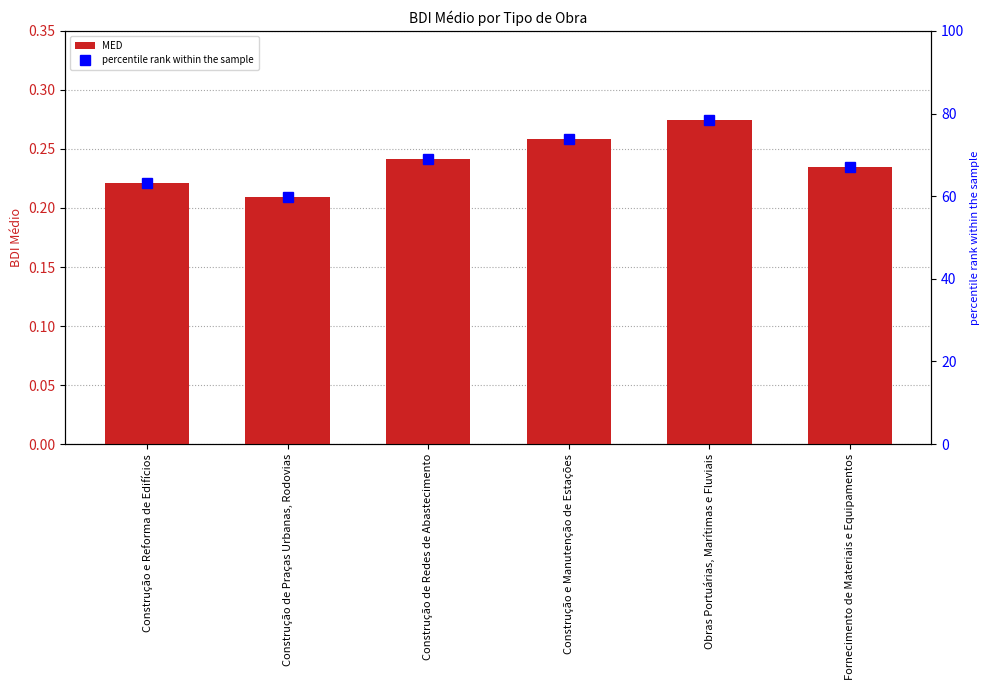

What is the approximate value of MED at Obras Portuárias, Marítimas e Fluviais?

0.3